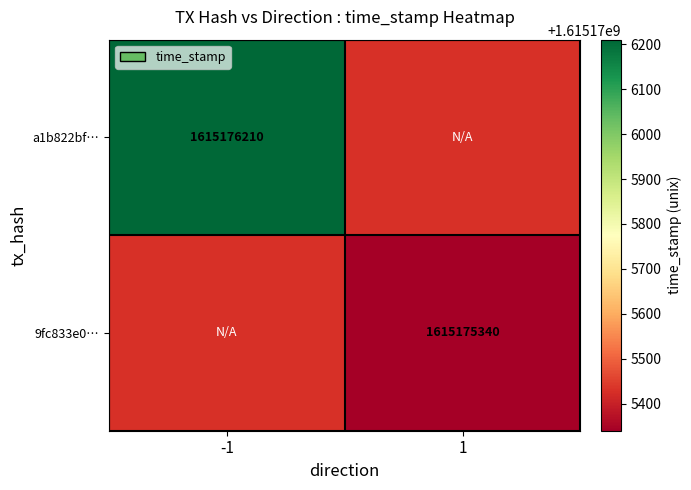

How many series are shown in this chart?

2